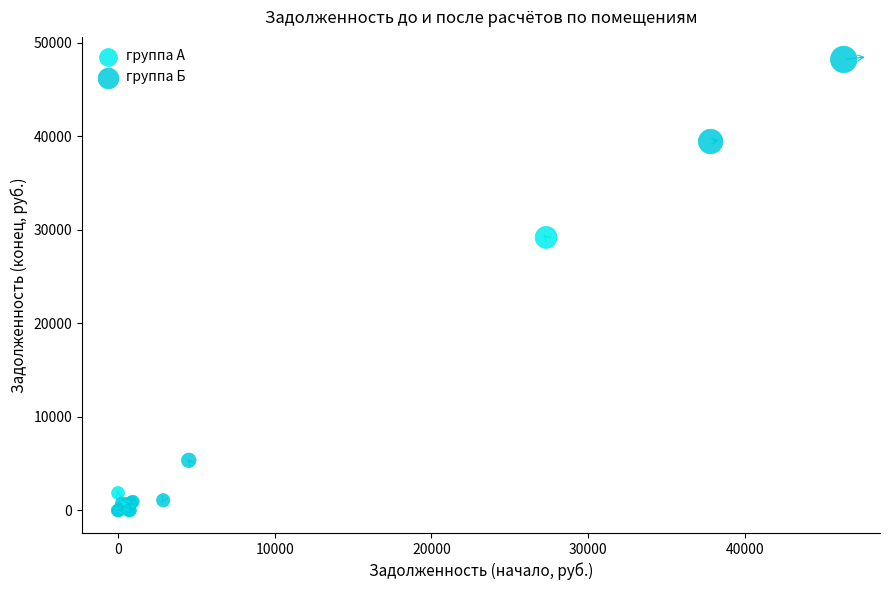

Which series contains the highest Y value?

группа Б